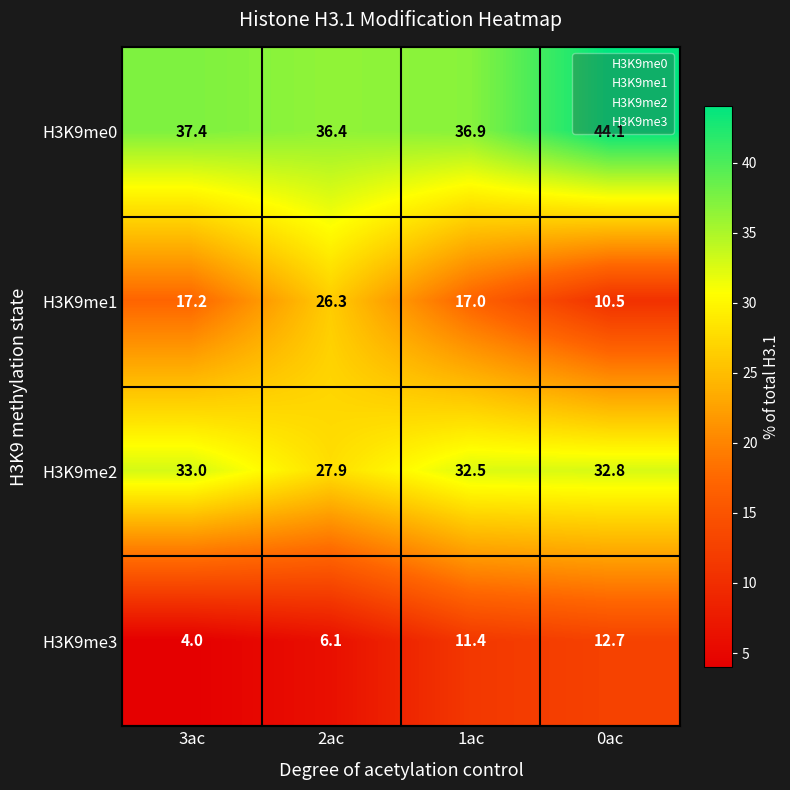

At how many categories does at least one series exceed 18?

4